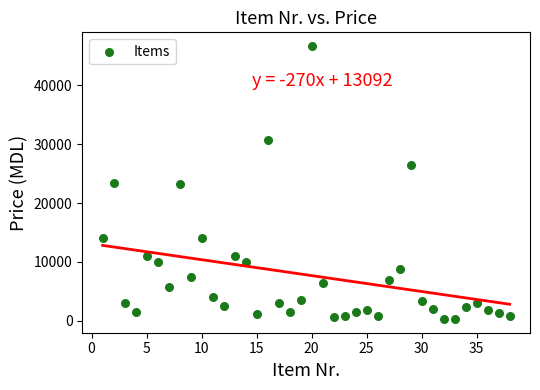

What is the range of X values (max minus min)?

37